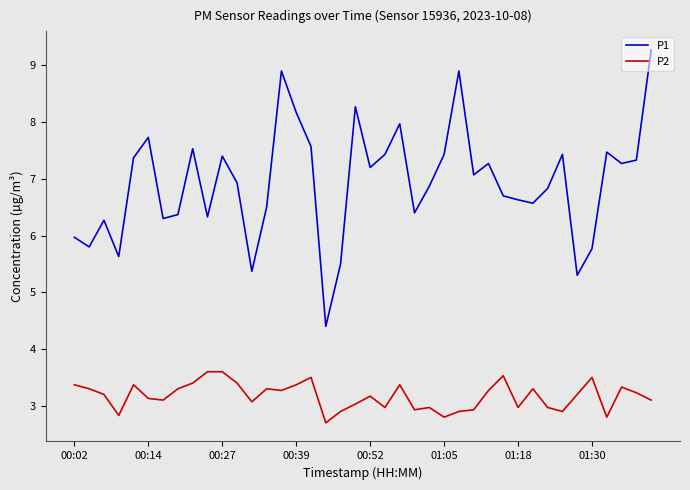

What is the sum of all P1 values?

277.4